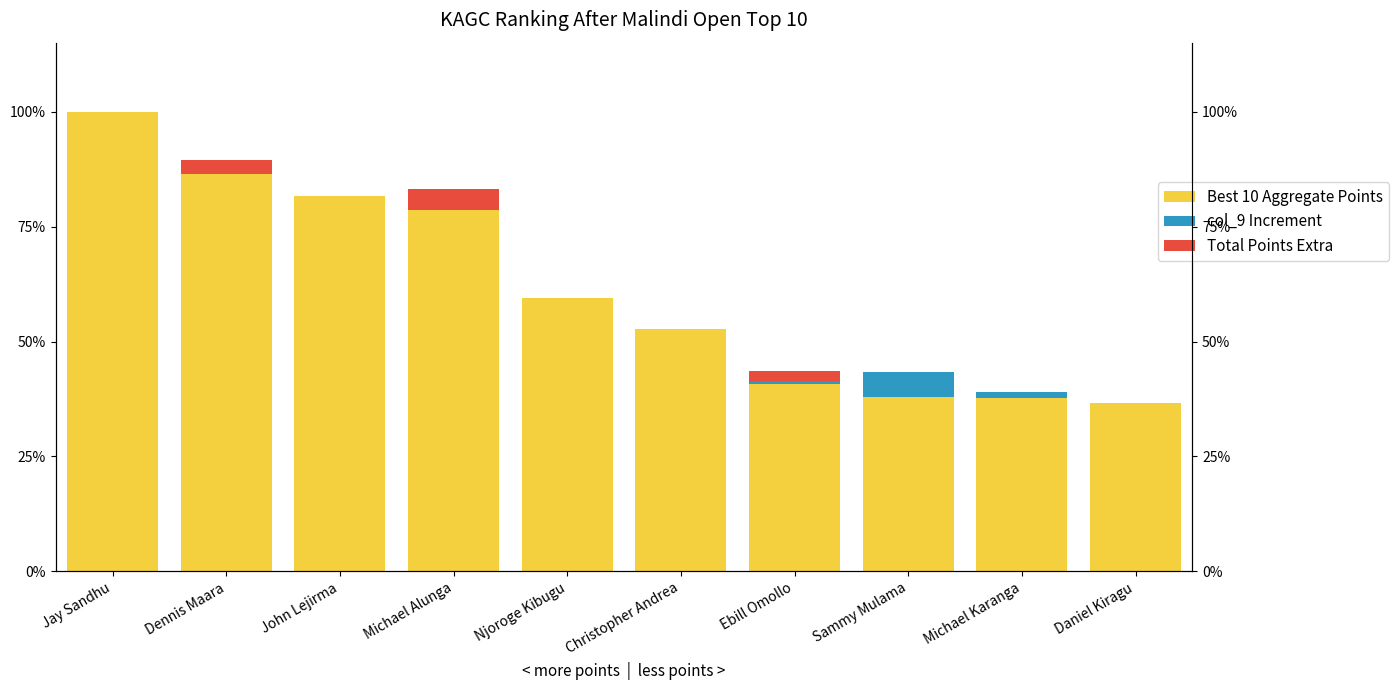

The value of Total Points Extra at Njoroge Kibugu is 2.7. True or false?

False